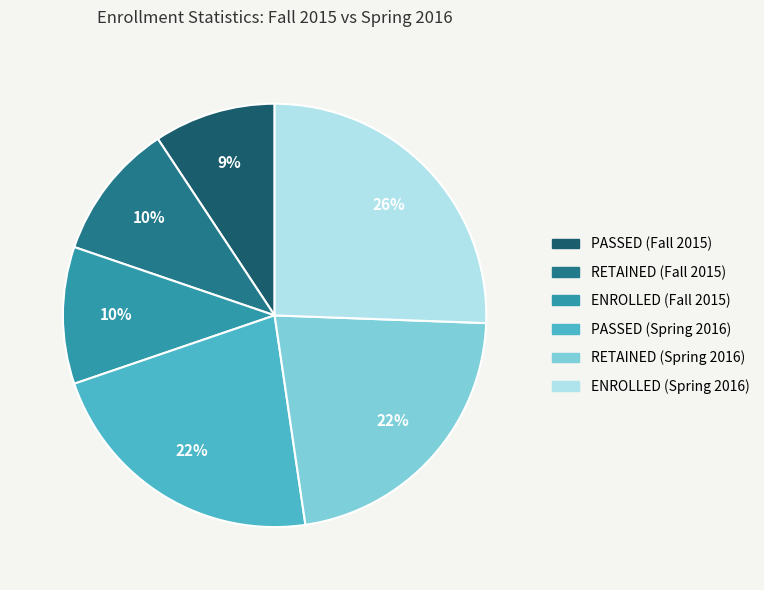

What percentage is the ENROLLED (Spring 2016) slice, to the nearest percent?

26%